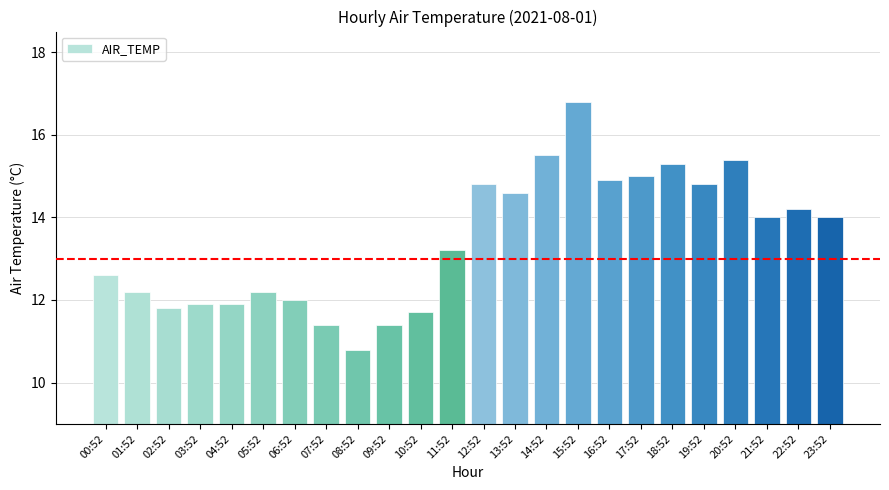

The chart shows a value of 23.3 at 19:52. True or false?

False